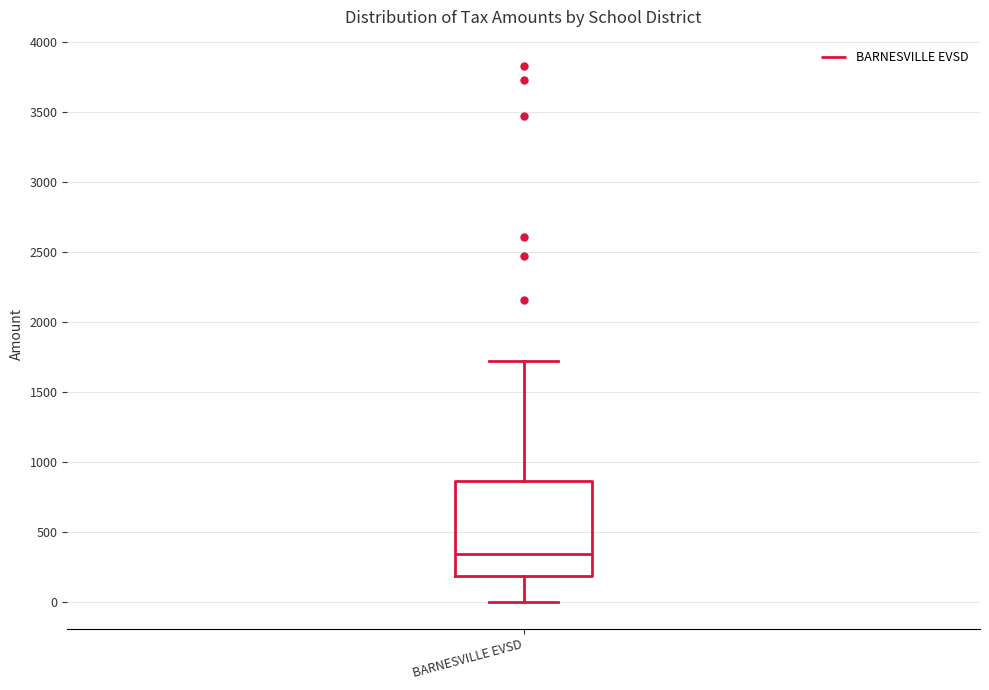

Transcribe this box plot: give where the median line is, the range the box spans, and where the two whiskers end, as read against the y-axis. The values are not printed on the chart, so give them approximately, as read against the axis.

median 350, box 200 to 850, whiskers 0 to 1700